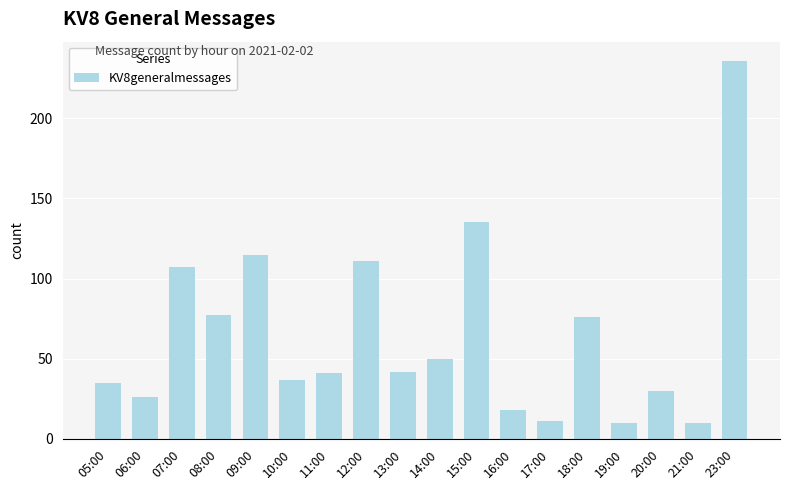

Reading left to right, what are all the values shown in this chart?

05:00=35	06:00=26	07:00=107	08:00=77	09:00=115	10:00=37	11:00=41	12:00=111	13:00=42	14:00=50	15:00=135	16:00=18	17:00=11	18:00=76	19:00=10	20:00=30	21:00=10	23:00=236